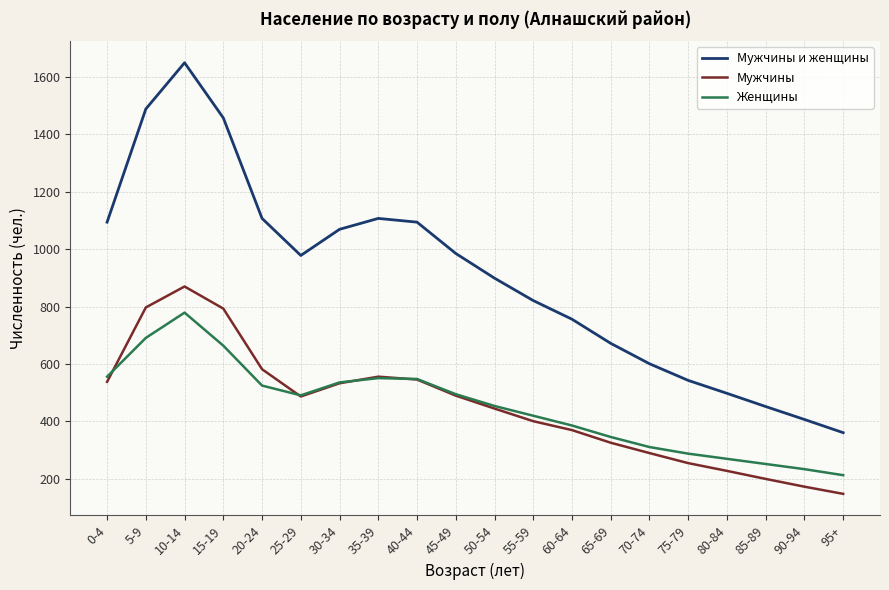

List the series in order of their peak value, lowest first.

Женщины, Мужчины, Мужчины и женщины